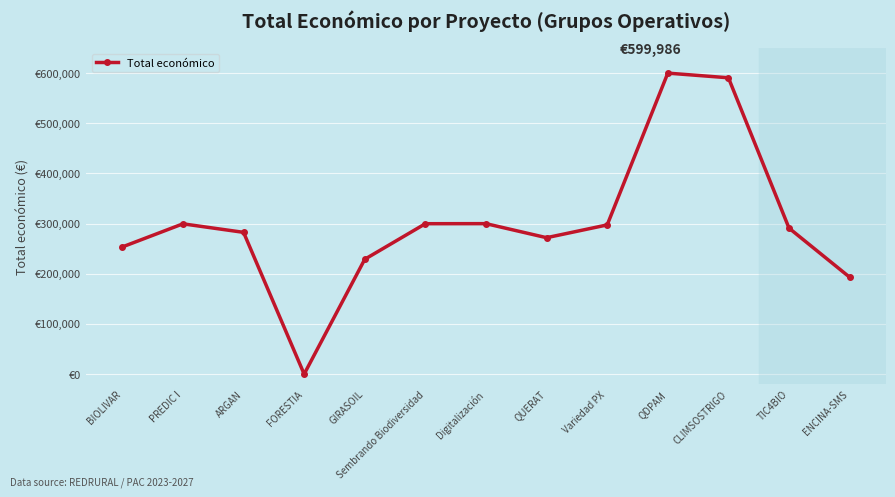

Is this an area chart (filled region under the line)?

No